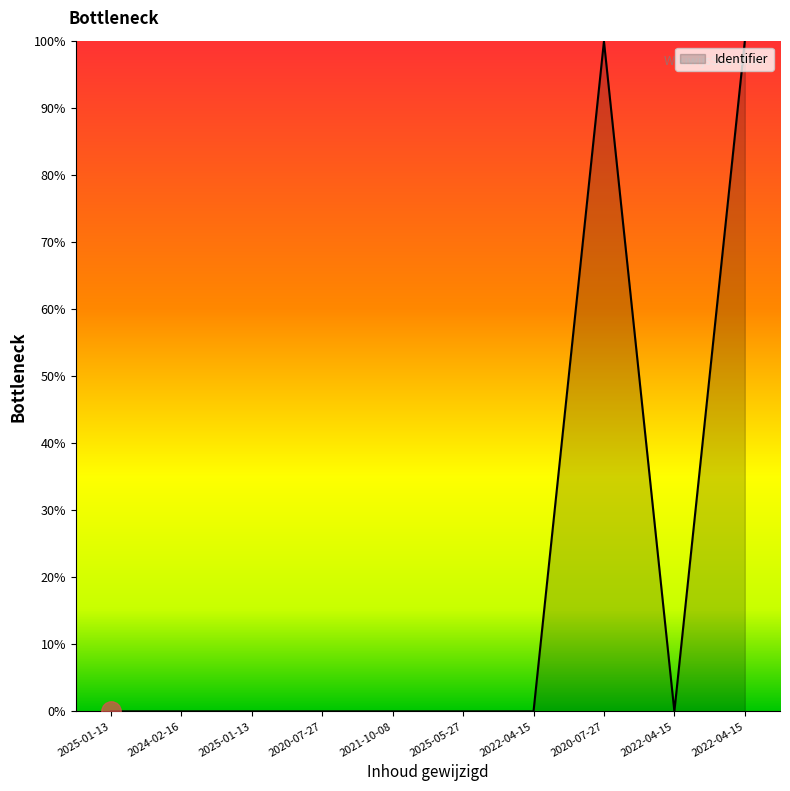

Reading left to right, extract all data points from this chart.

0.0	0.0	0.0	0.0	0.0	0.0	0.0	100.0	0.0	100.0